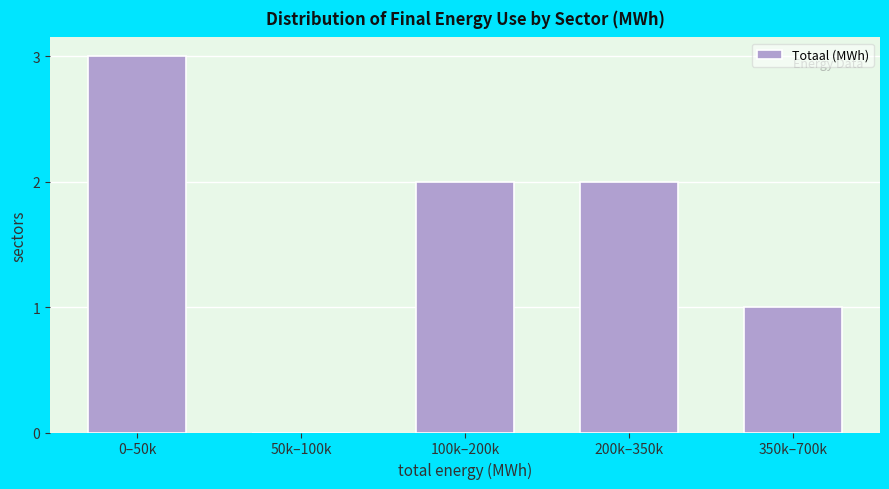

Reading left to right, list all the values displayed in this chart.

0–50k=3	50k–100k=0	100k–200k=2	200k–350k=2	350k–700k=1